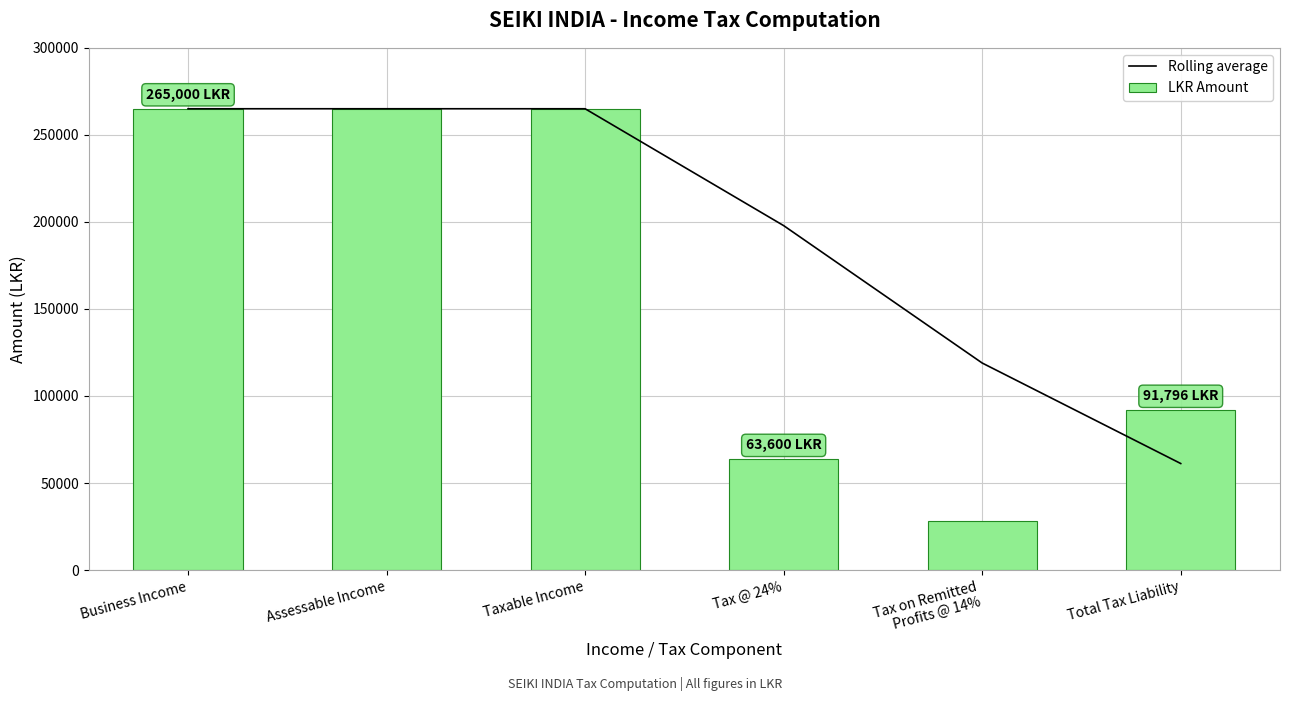

At which category does the chart reach its minimum across all series?

Tax on Remitted
Profits @ 14%